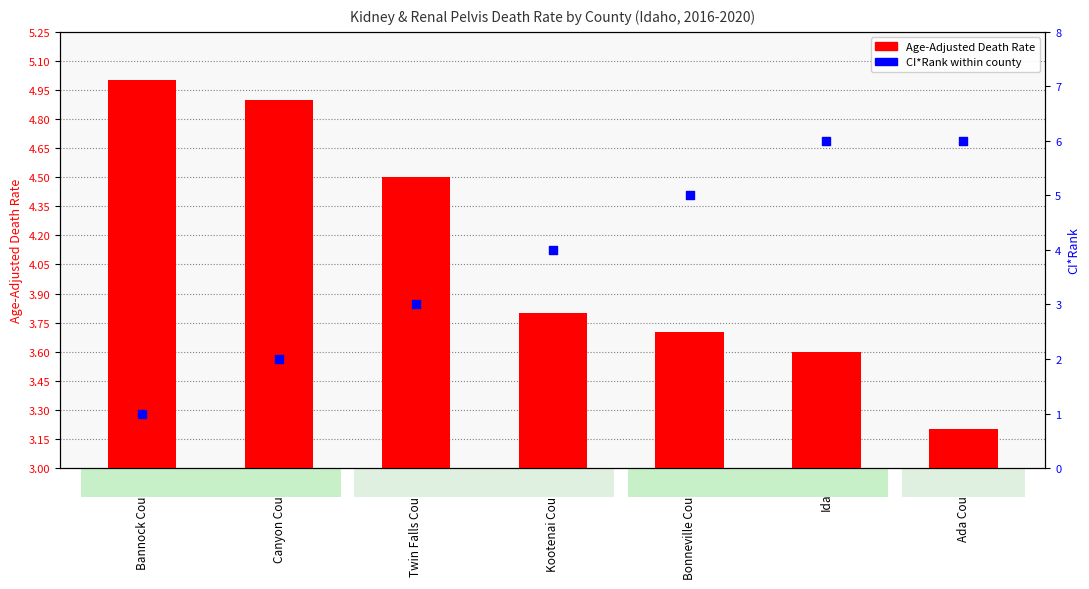

Is the value of CI*Rank at Bonneville County greater than the value of Age-Adjusted Death Rate at Ada County?

Yes